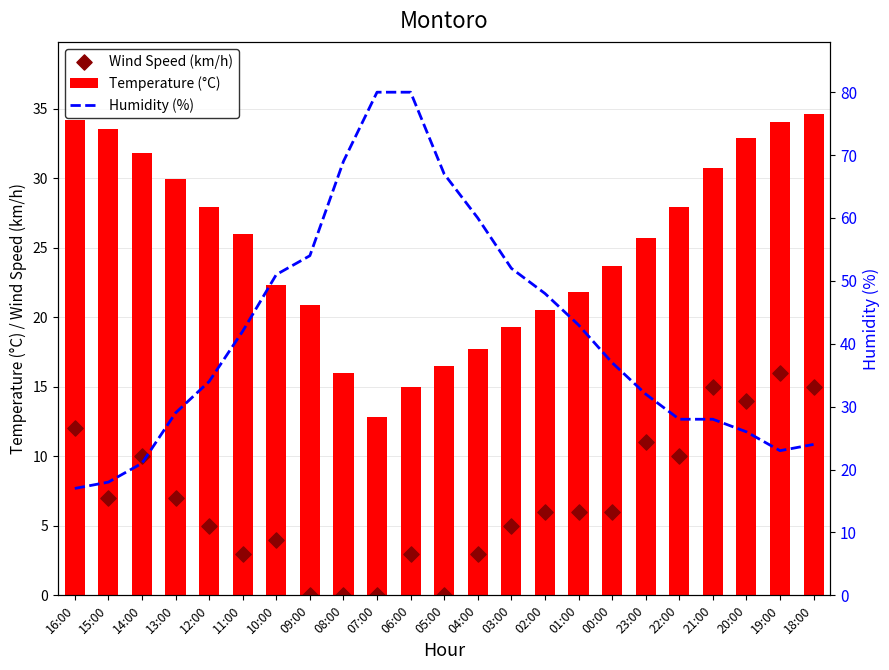

At which category is the sum across all series the highest?

06:00